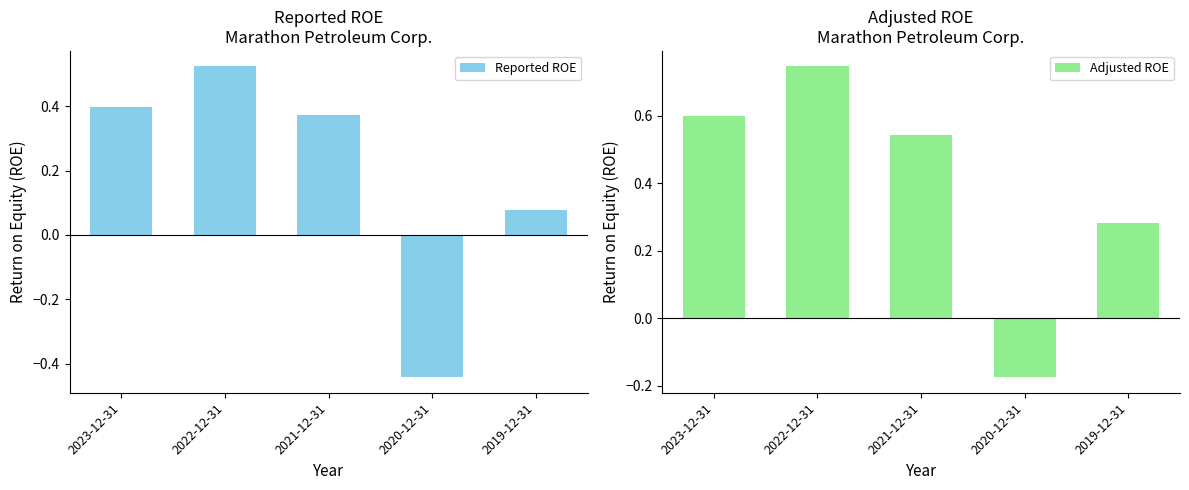

What are all the series names shown in the legend?

Reported ROE, Adjusted ROE